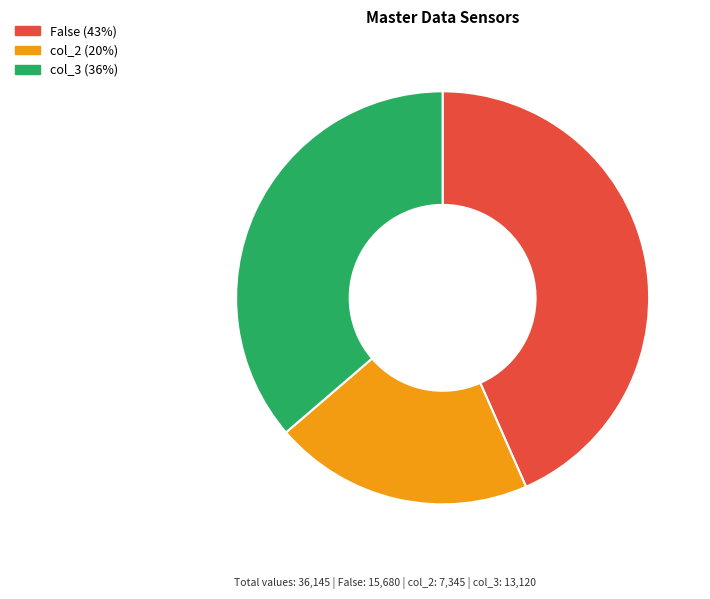

Is there a majority slice in this chart?

No